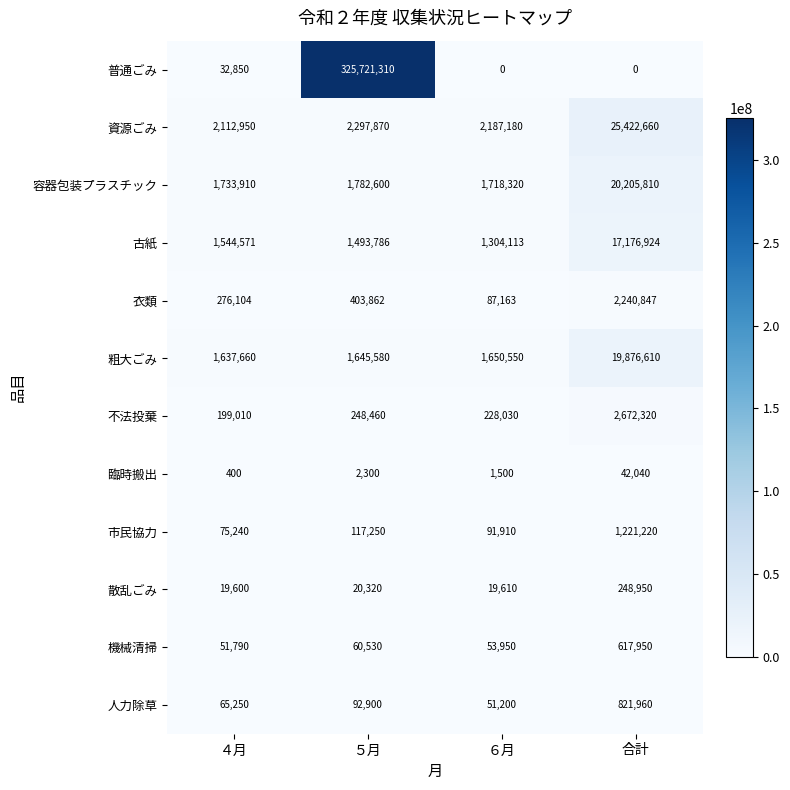

Which series has the largest total across all categories?

普通ごみ